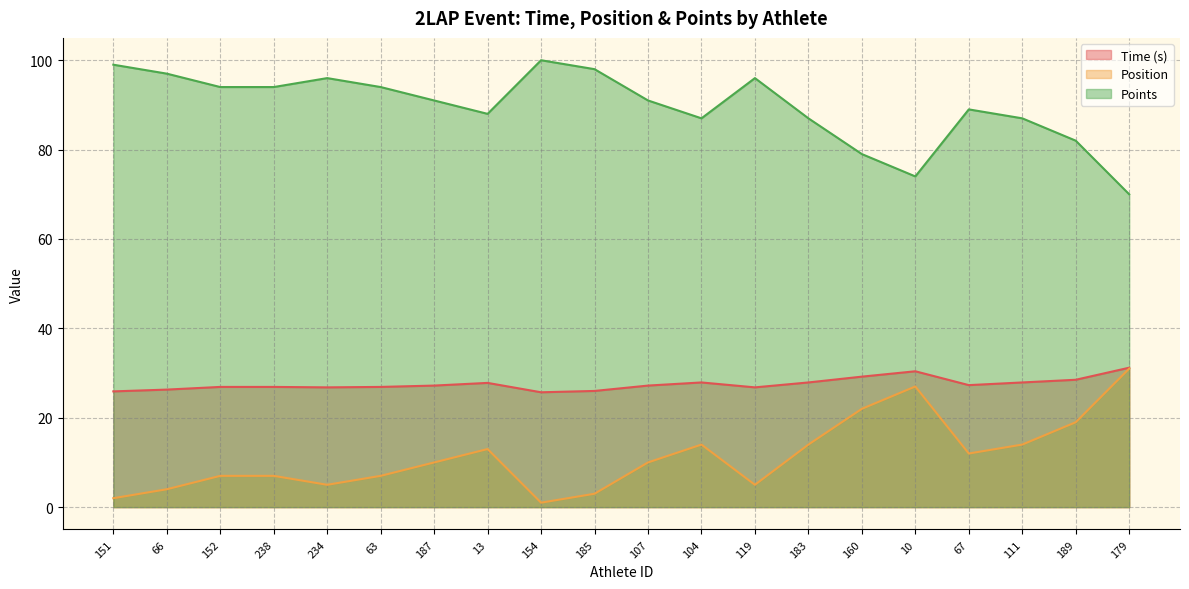

Reading right to left, what are all the values shown in this chart?

Time (s): 31.2	28.5	27.9	27.3	30.4	29.2	27.9	26.8	27.9	27.2	26.0	25.7	27.8	27.2	26.9	26.8	26.9	26.9	26.3	25.9
Position: 31.0	19.0	14.0	12.0	27.0	22.0	14.0	5.0	14.0	10.0	3.0	1.0	13.0	10.0	7.0	5.0	7.0	7.0	4.0	2.0
Points: 70.0	82.0	87.0	89.0	74.0	79.0	87.0	96.0	87.0	91.0	98.0	100.0	88.0	91.0	94.0	96.0	94.0	94.0	97.0	99.0